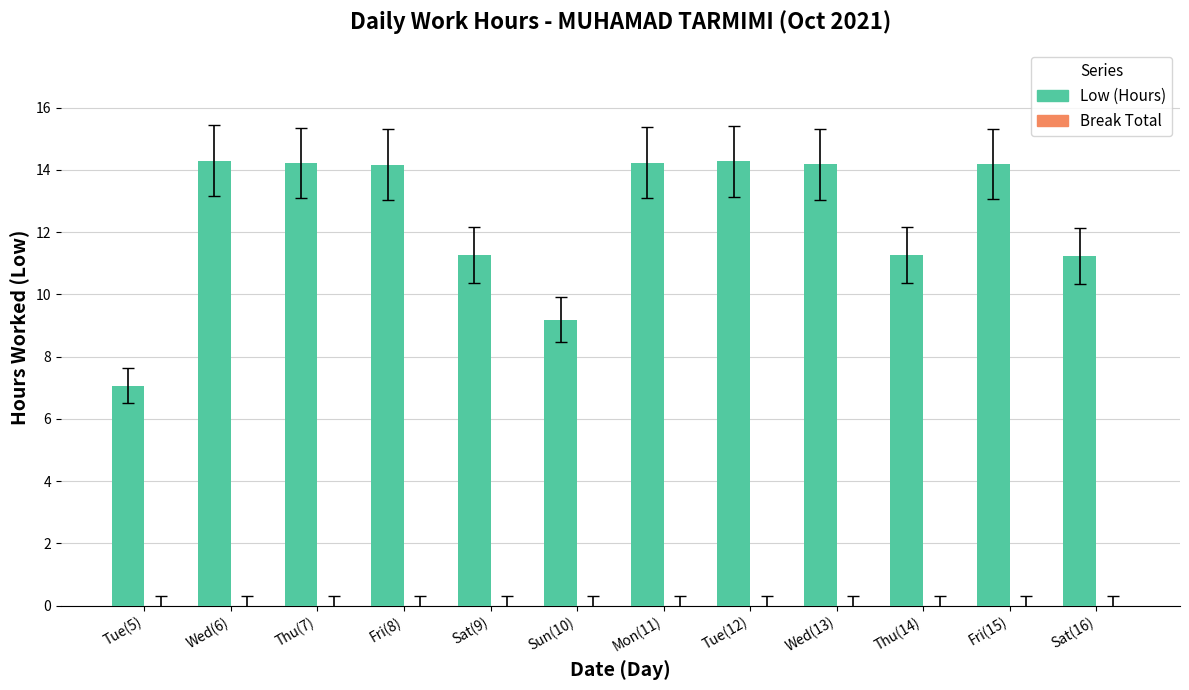

At which label is the value closest to 10?

Sun(10)